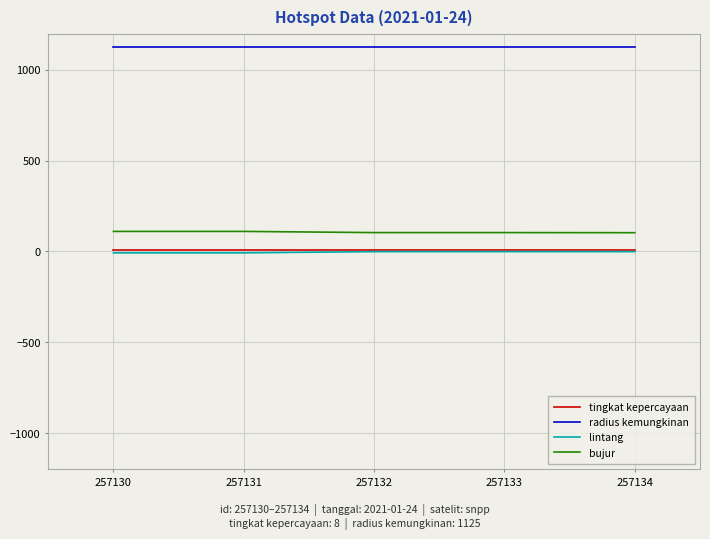

What are all the series names shown in the legend?

tingkat kepercayaan, radius kemungkinan, lintang, bujur